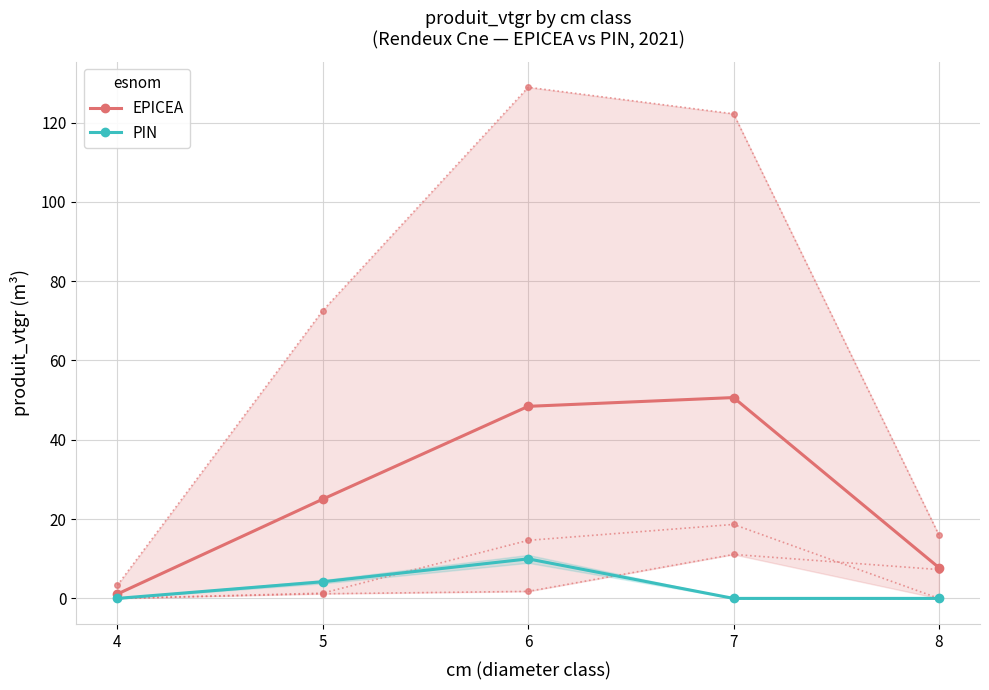

What is the difference between the second highest and second lowest values in the PIN series?

4.2